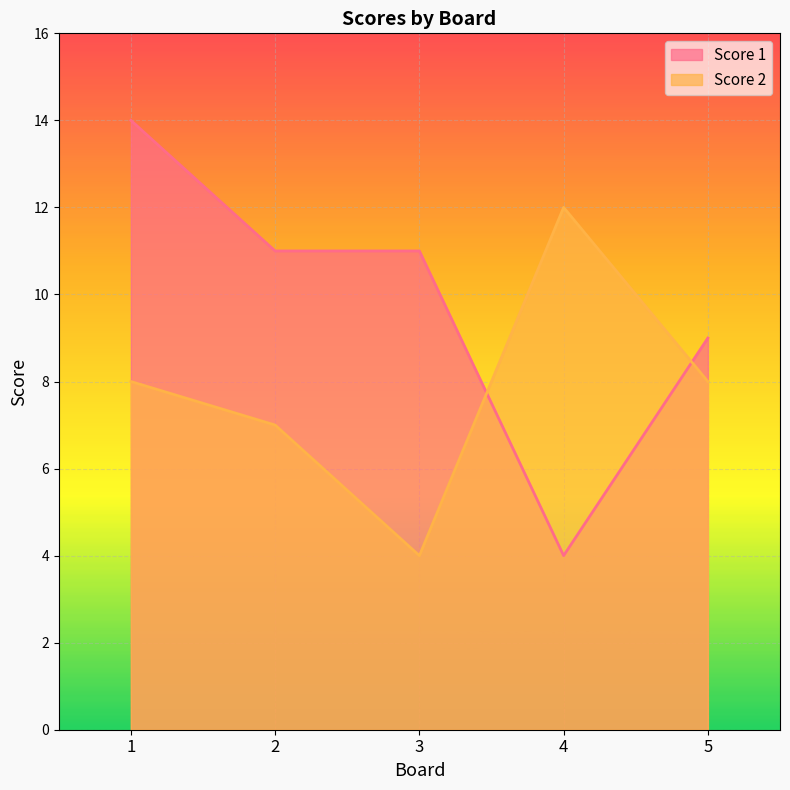

The value of Score 1 at 5 is 13. True or false?

False